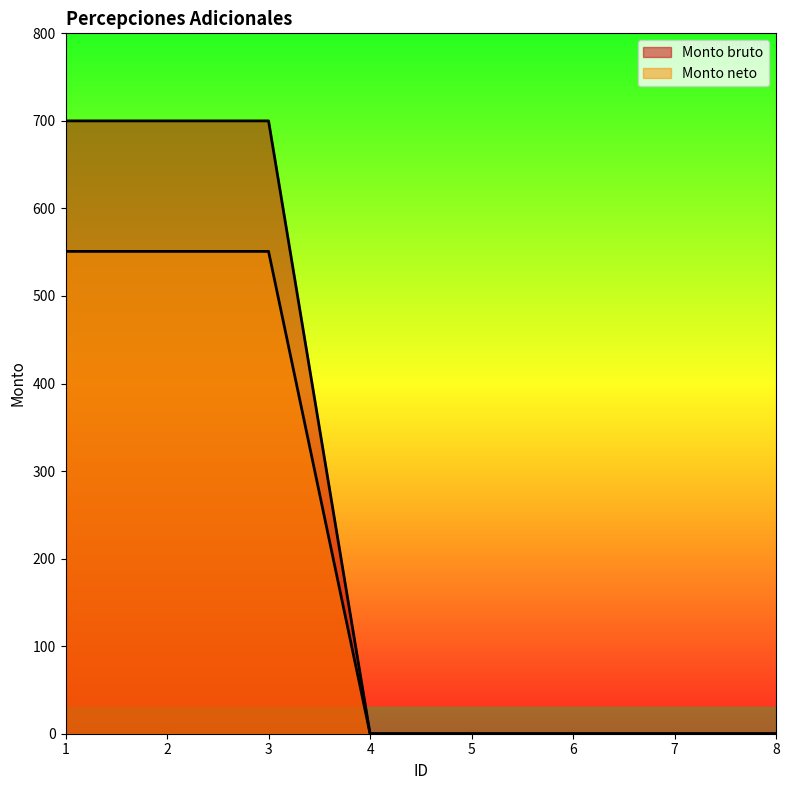

What is the value of the Monto bruto point at the 3rd from the left?

700.0